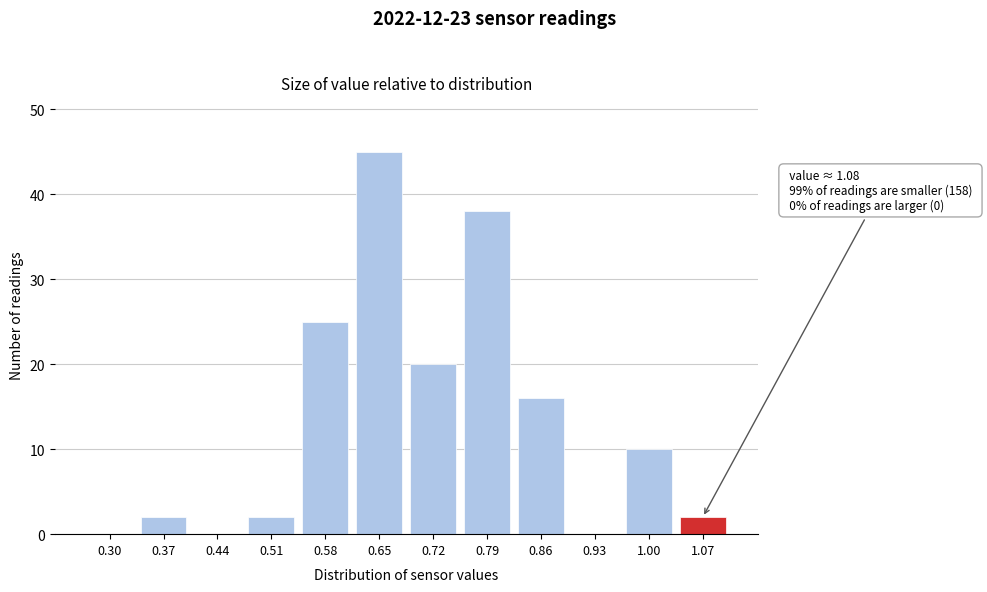

Reading right to left, transcribe all the data shown in this chart.

1.07=2	1.00=10	0.93=0	0.86=16	0.79=38	0.72=20	0.65=45	0.58=25	0.51=2	0.44=0	0.37=2	0.30=0